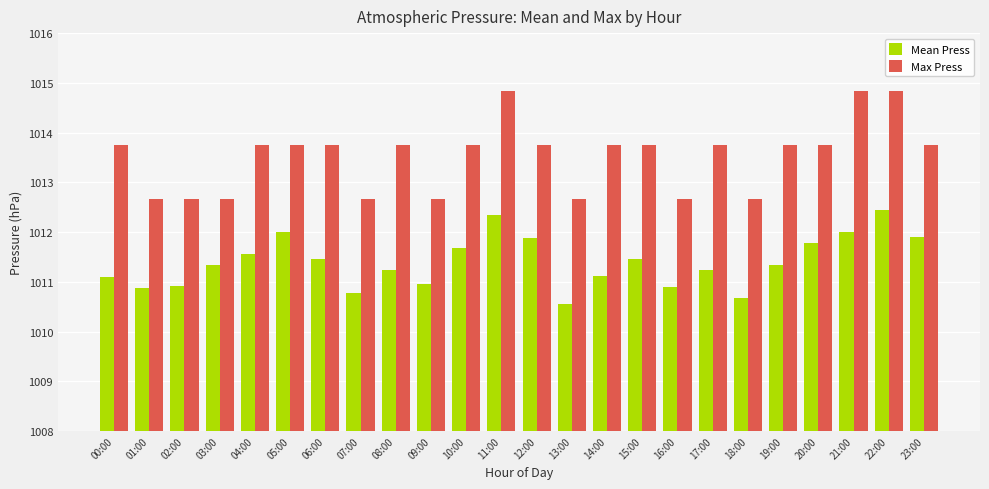

Which series has the largest total across all categories?

Max Press